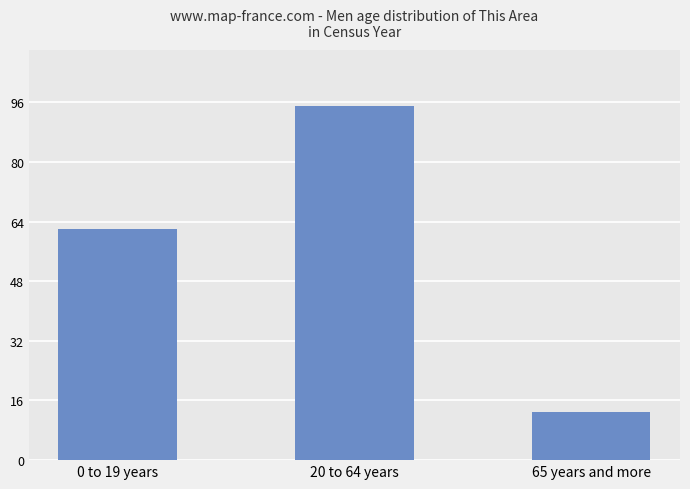

Reading left to right, extract all data points from this chart.

0 to 19 years=62.0	20 to 64 years=95.0	65 years and more=13.0